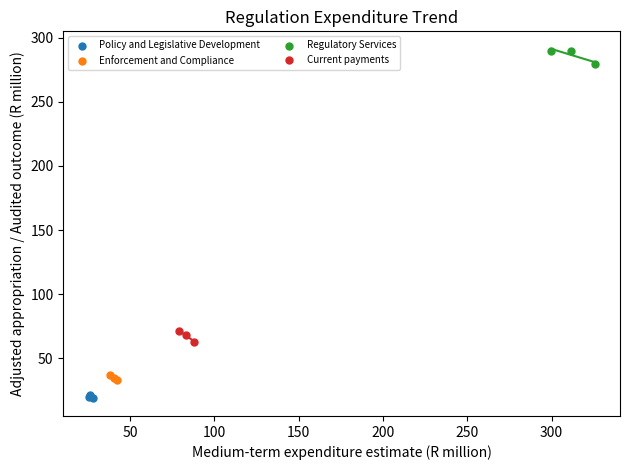

Which series contains the lowest Y value?

Policy and Legislative Development